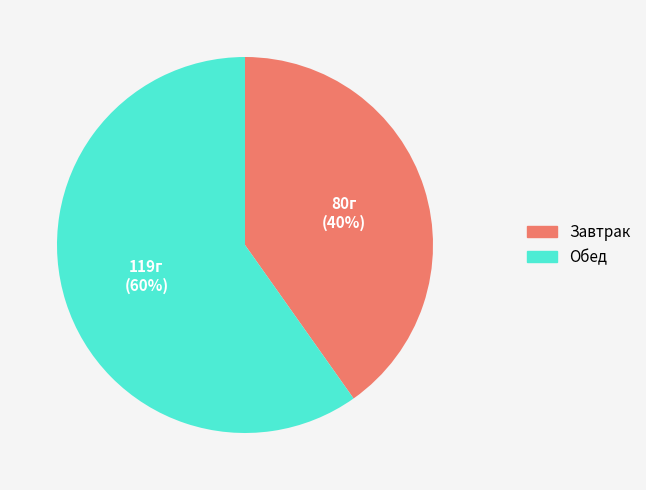

What percentage is the Завтрак slice, to the nearest percent?

40%